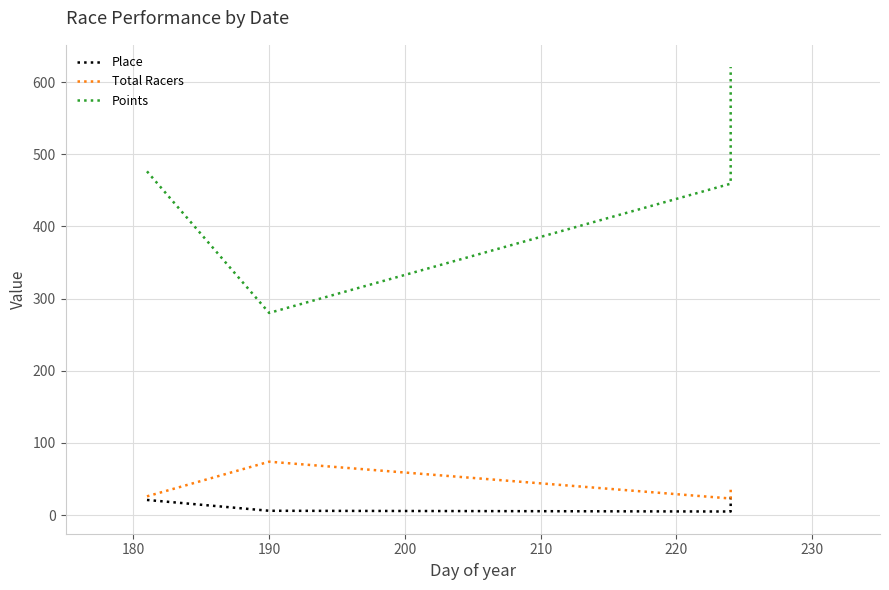

Between 170 and 180, which series saw the biggest shift?

Points